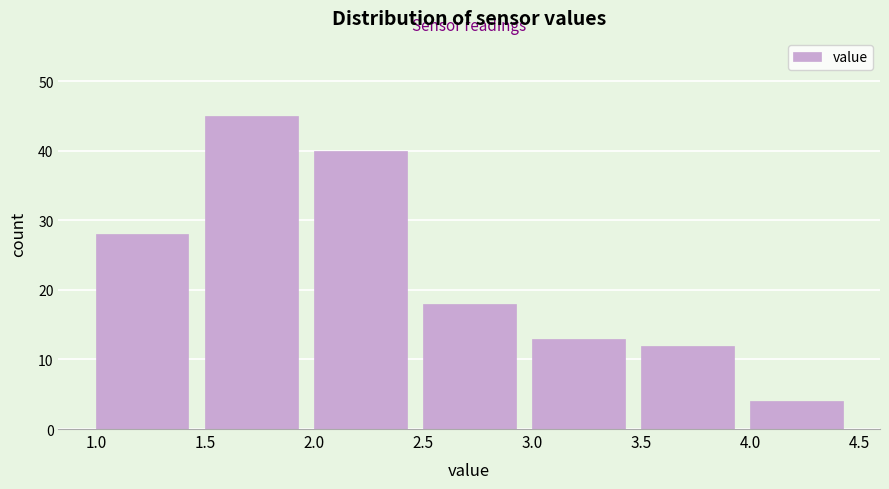

Over which range of the x-axis is the bar tallest?

1.5 to 2.0